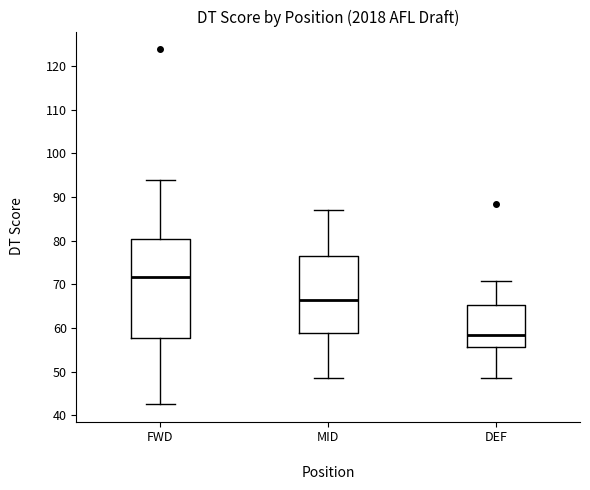

Which box has the lowest median line?

DEF